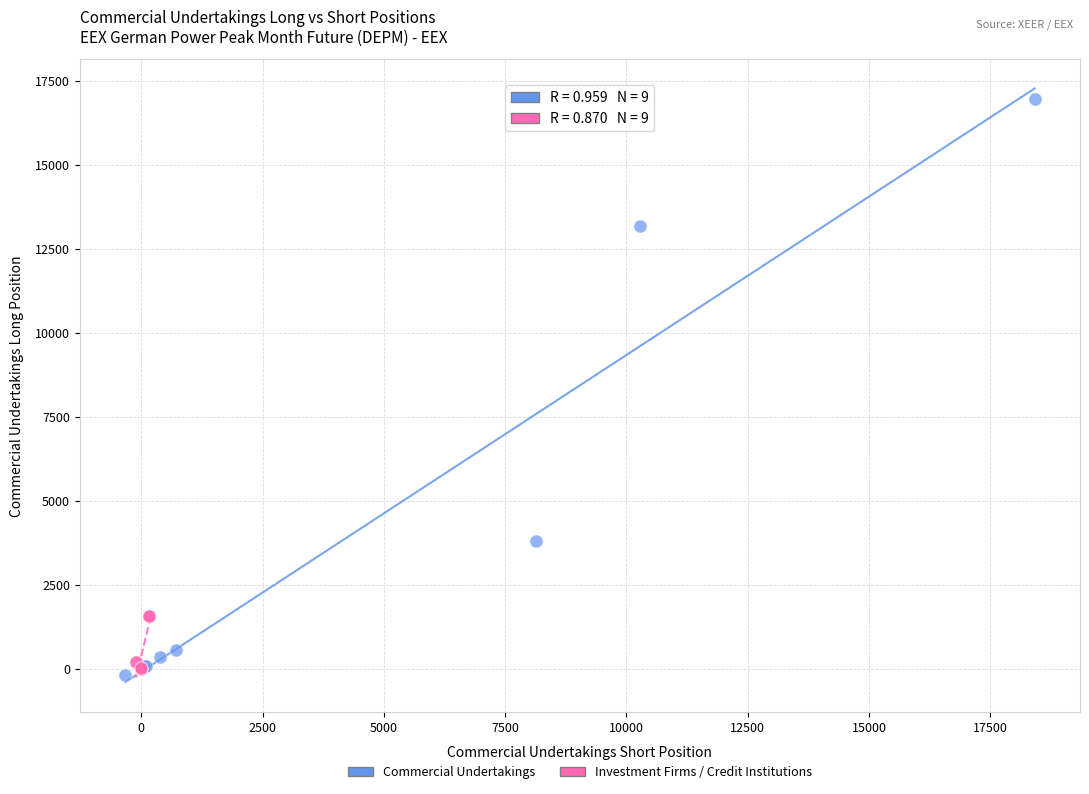

Which series reaches the minimum Y coordinate?

Commercial Undertakings